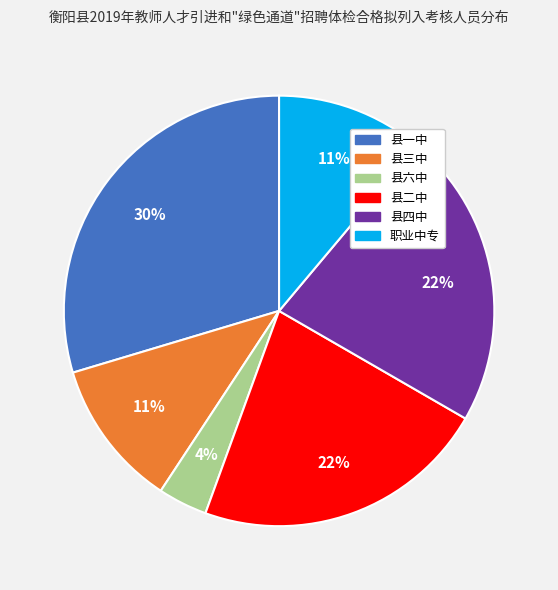

How many segments does this pie chart have?

6